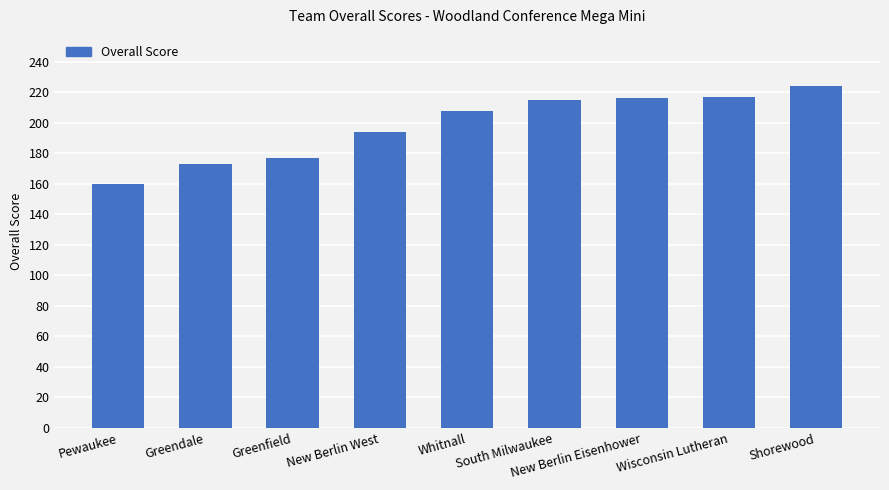

What is the value of the 1st bar from the left?

160